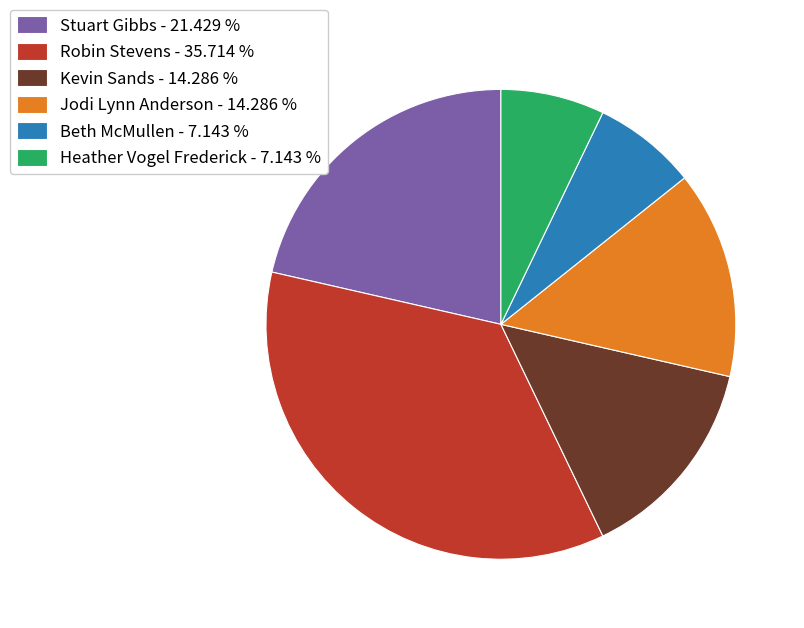

What is the ratio of the value at Beth McMullen - 7.143 % to the value at Stuart Gibbs - 21.429 %?

0.3